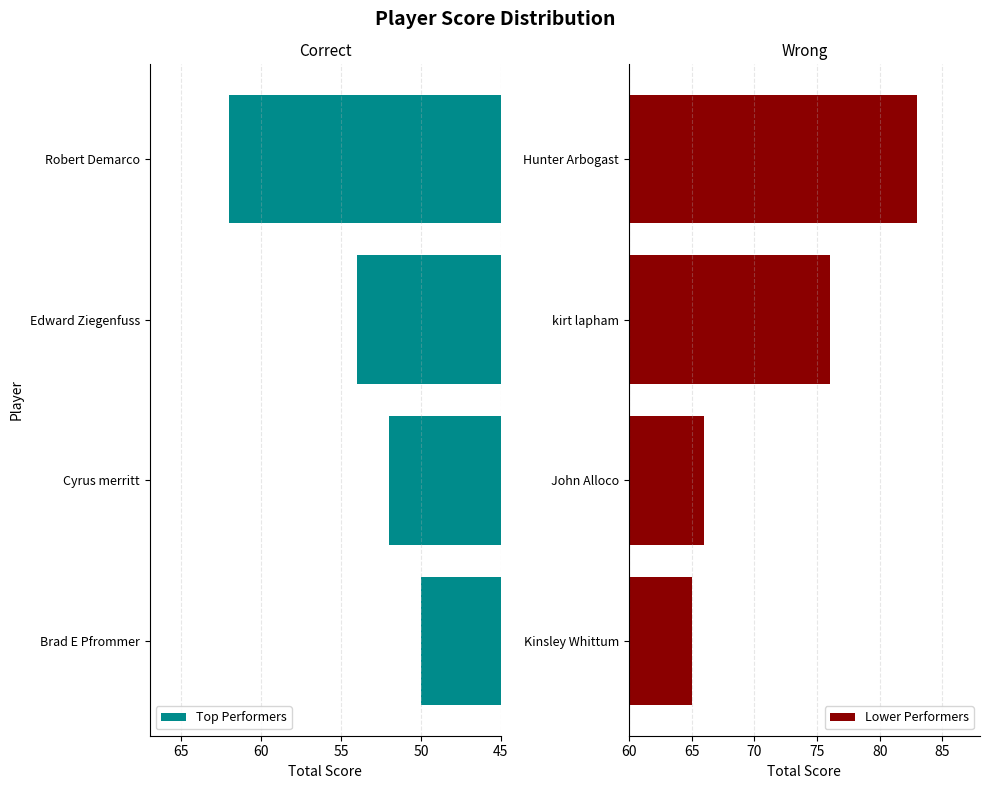

Rank the categories by Top Performers value from highest to lowest.

Robert Demarco, Edward Ziegenfuss, Cyrus merritt, Brad E Pfrommer